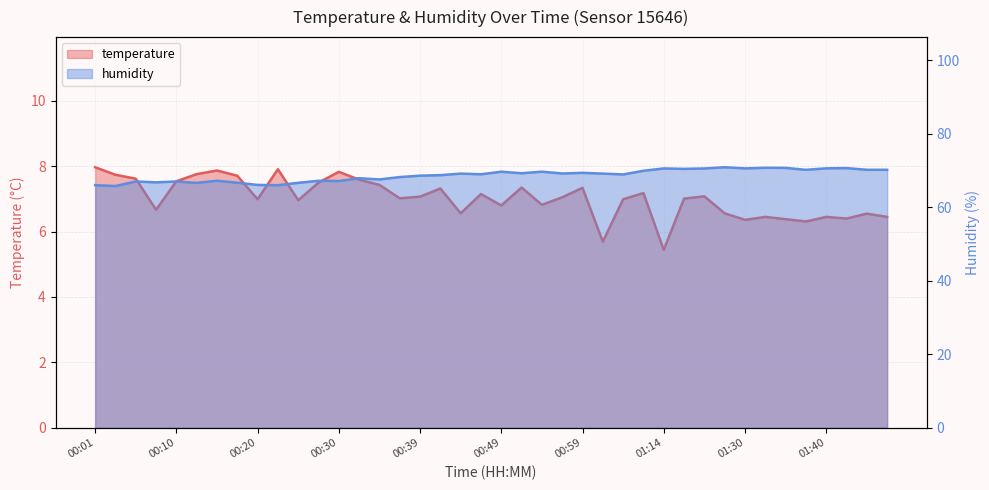

Does the chart have visible grid lines?

Yes